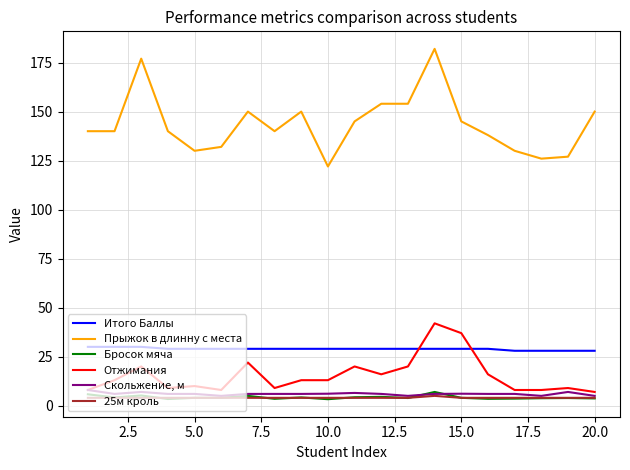

Which series has the largest total across all categories?

Прыжок в длинну с места